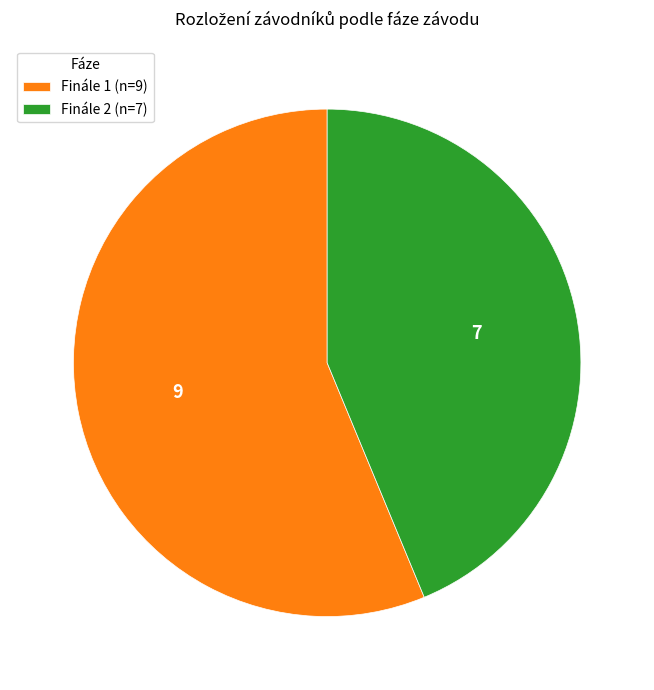

Is it true that Finále 1 (n=9) is 50% of the pie?

False